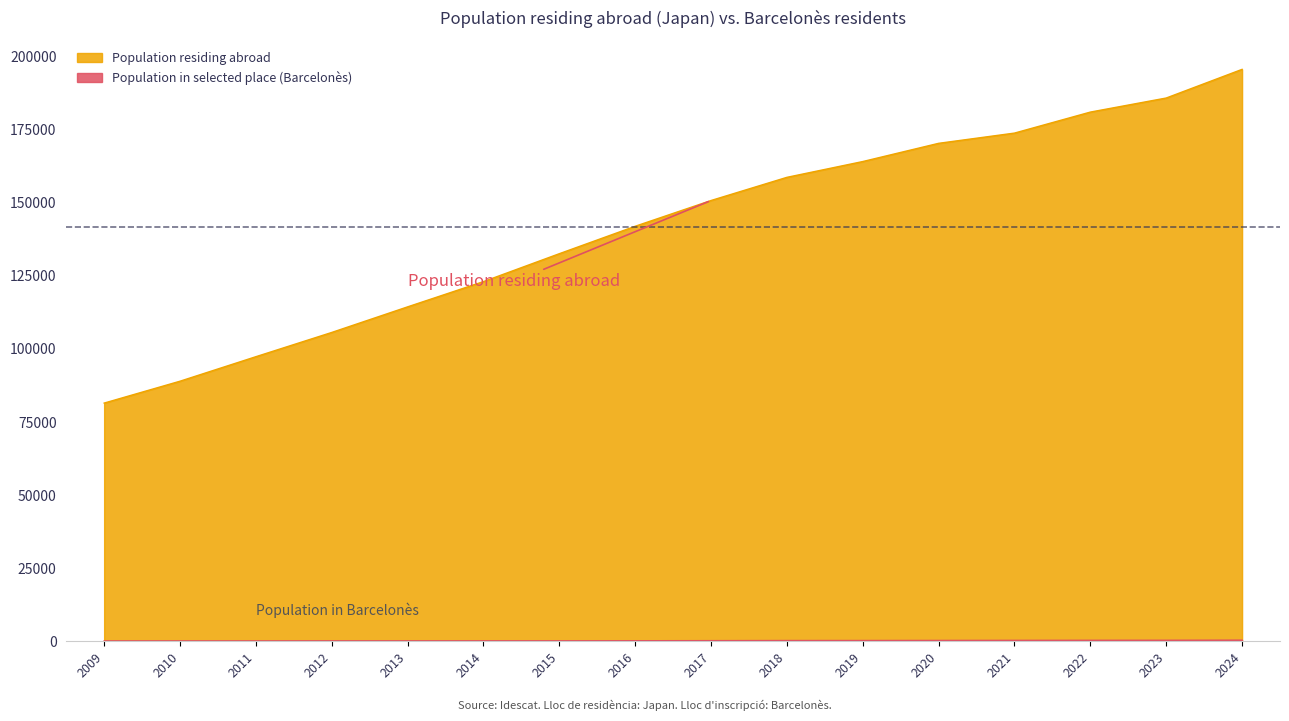

The value of Population residing abroad at 2024 is 195653. True or false?

True